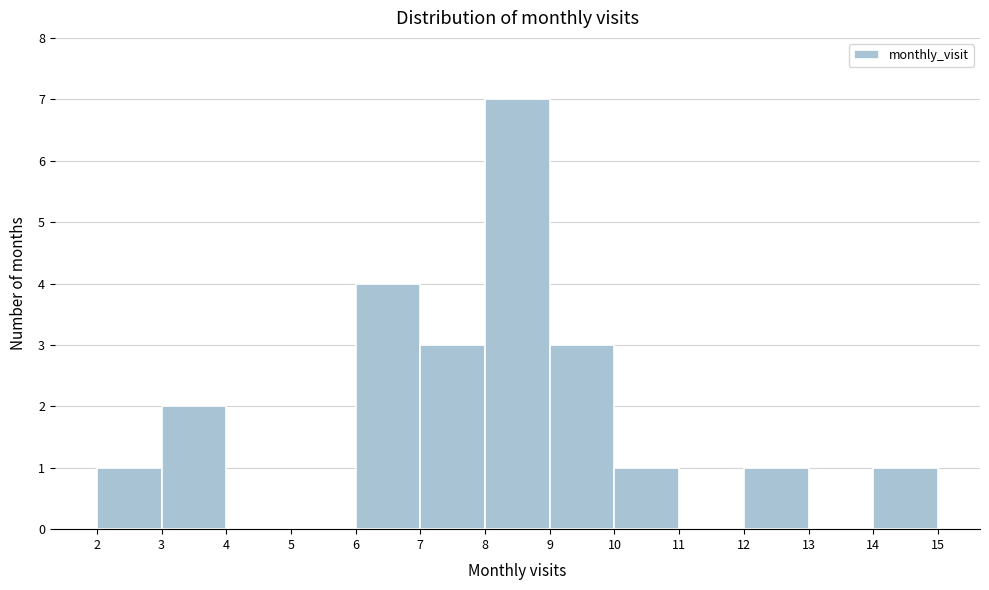

Reading left to right, transcribe this chart: for each bar, give the range it covers on the x-axis and its height. The values are not printed on the chart, so give them approximately, as read against the axis.

2 to 3: 1
3 to 4: 2
4 to 5: 0
5 to 6: 0
6 to 7: 4
7 to 8: 3
8 to 9: 7
9 to 10: 3
10 to 11: 1
11 to 12: 0
12 to 13: 1
13 to 14: 0
14 to 15: 1